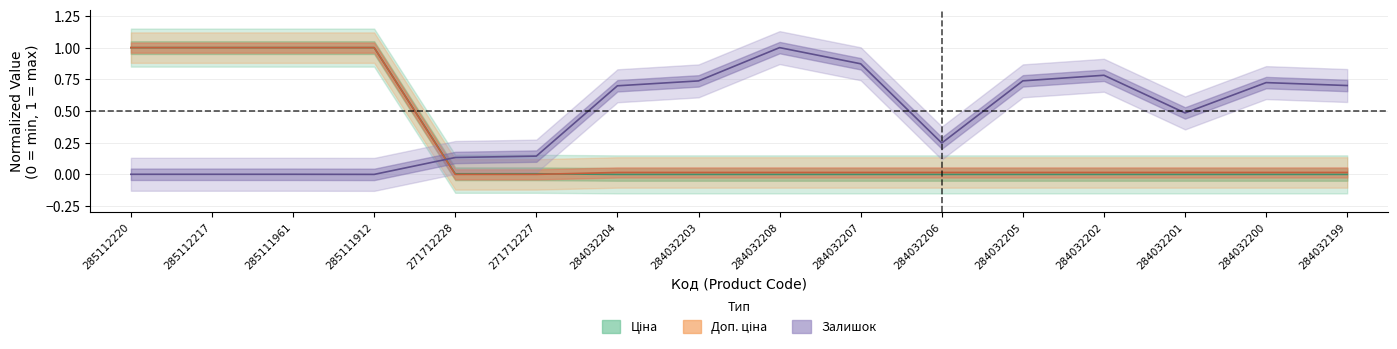

What is the label of the 2nd point from the left?

285112217